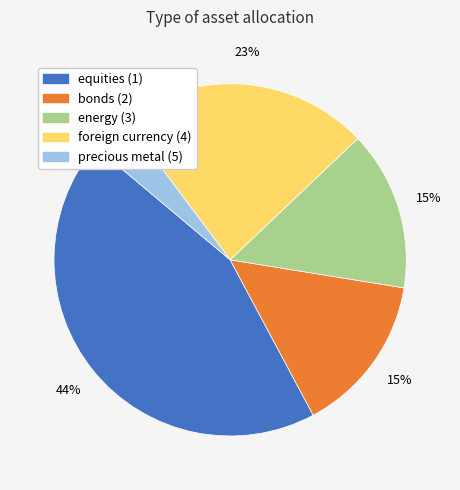

Which category has the smallest portion of the pie?

precious metal (5)